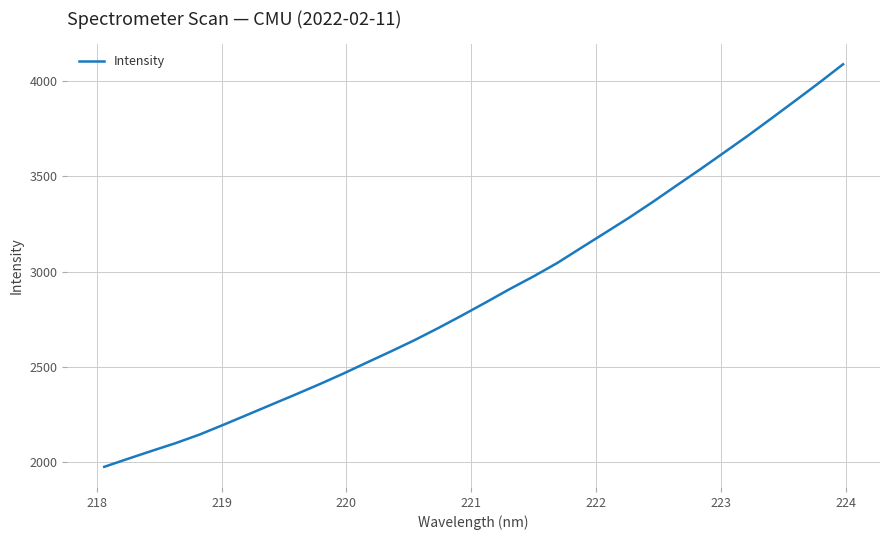

What is the smallest value displayed?

1974.3